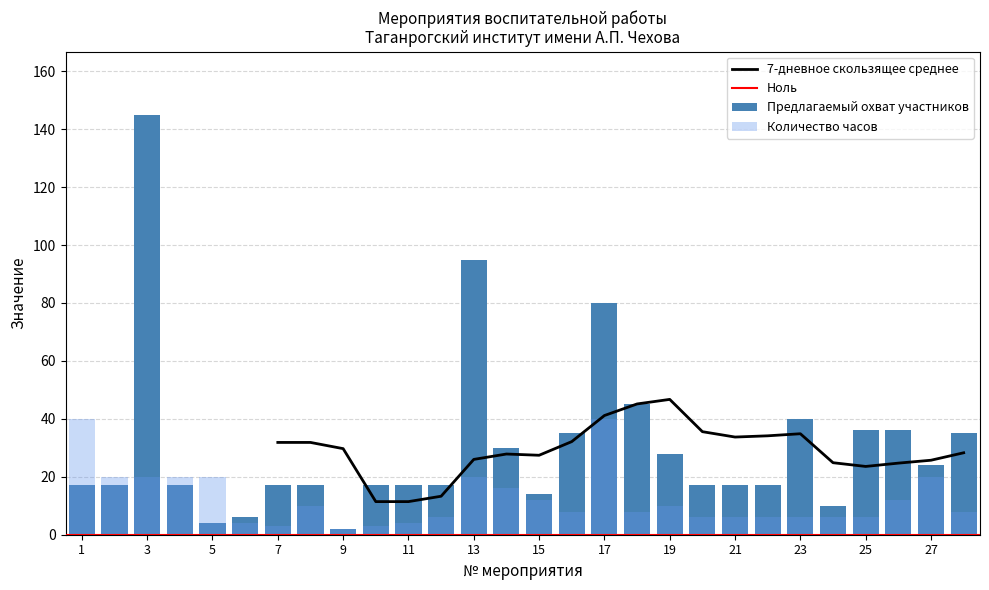

What is the difference between the highest and lowest values at 18?

37